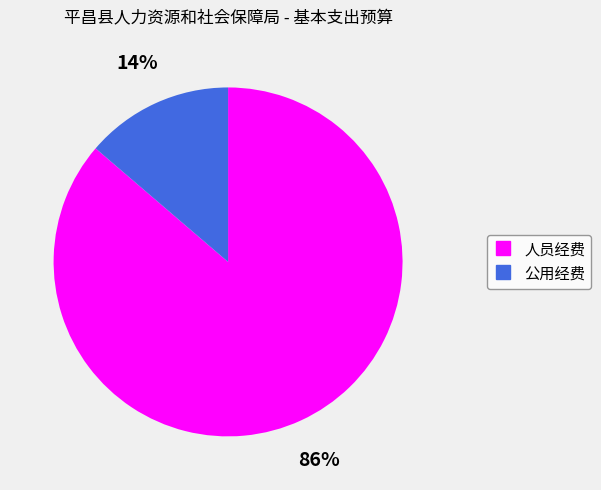

True or false: 公用经费 accounts for 14% of the total.

True